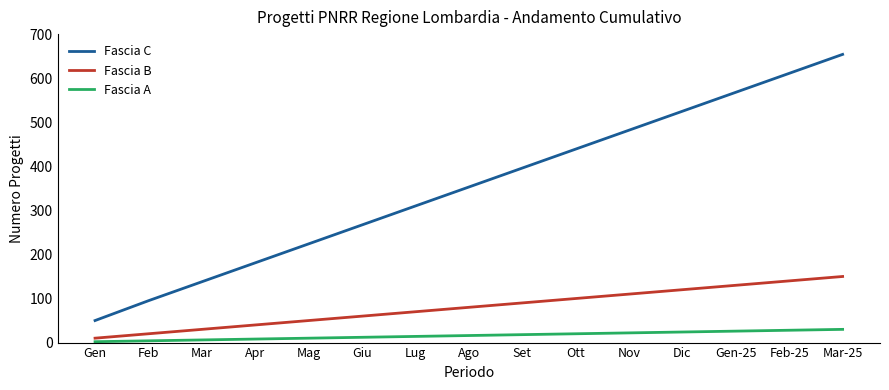

True or false: Fascia A and Fascia C cross at least once.

False